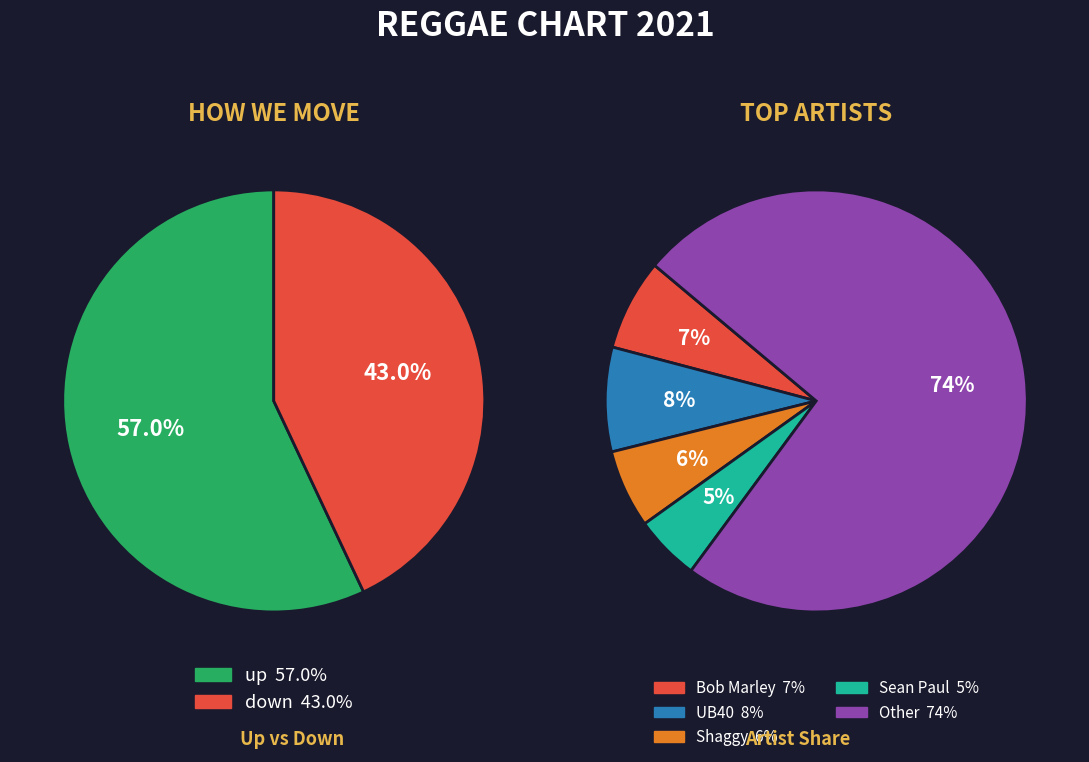

Rank the categories by value from highest to lowest.

up, down